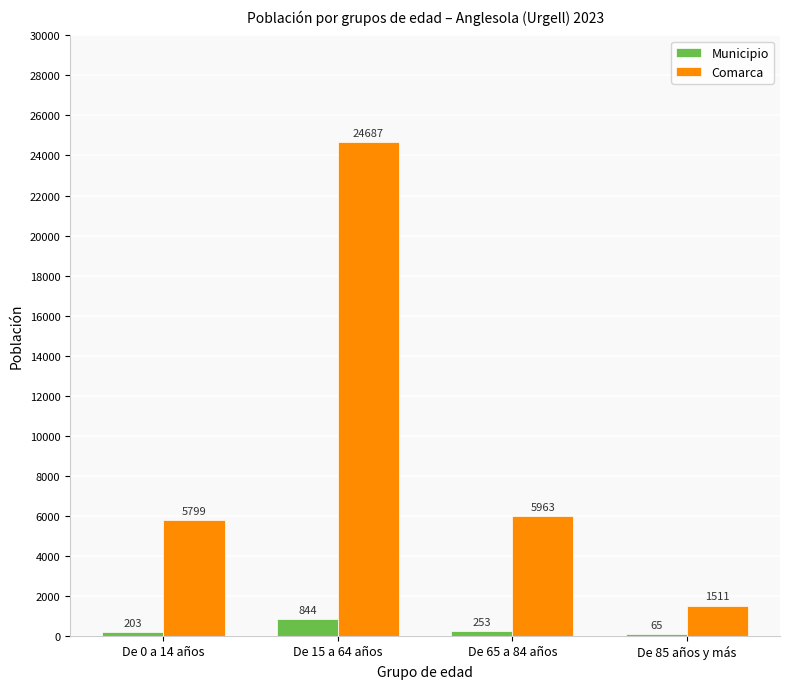

The Comarca series shows 2298 at De 0 a 14 años. True or false?

False